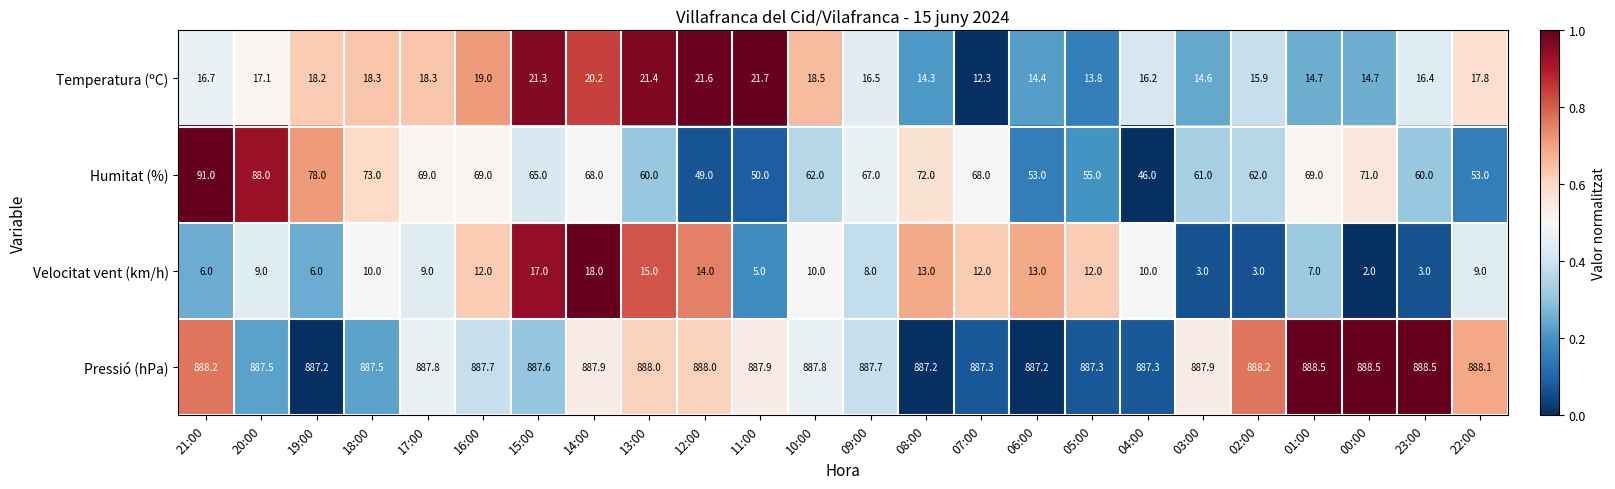

What is the total value across all series at 06:00?

967.6